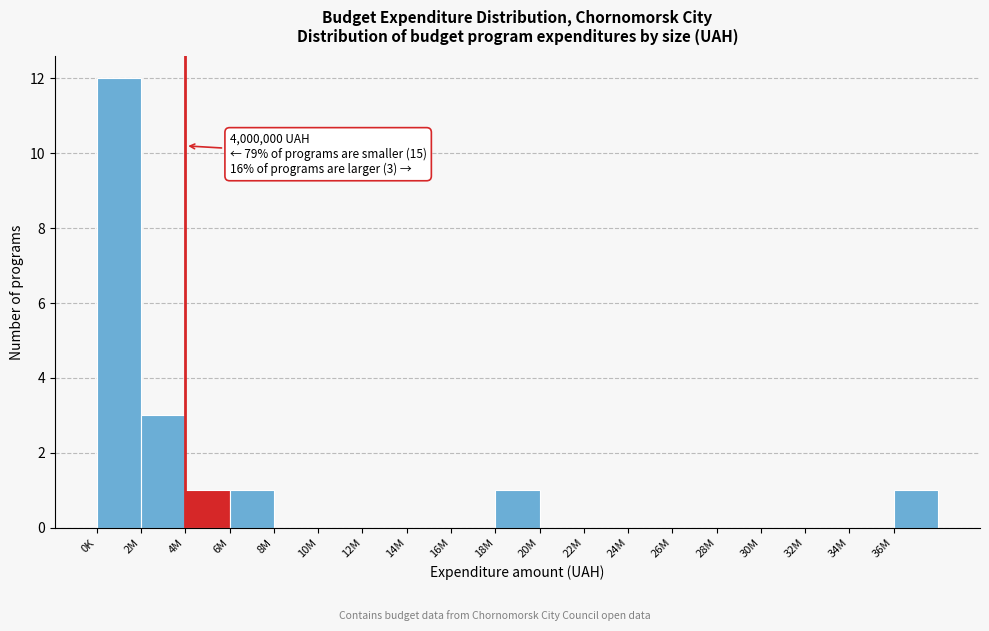

Reading left to right, what are all the values shown in this chart?

0K=12	2M=3	4M=1	6M=1	8M=0	10M=0	12M=0	14M=0	16M=0	18M=1	20M=0	22M=0	24M=0	26M=0	28M=0	30M=0	32M=0	34M=0	36M=1